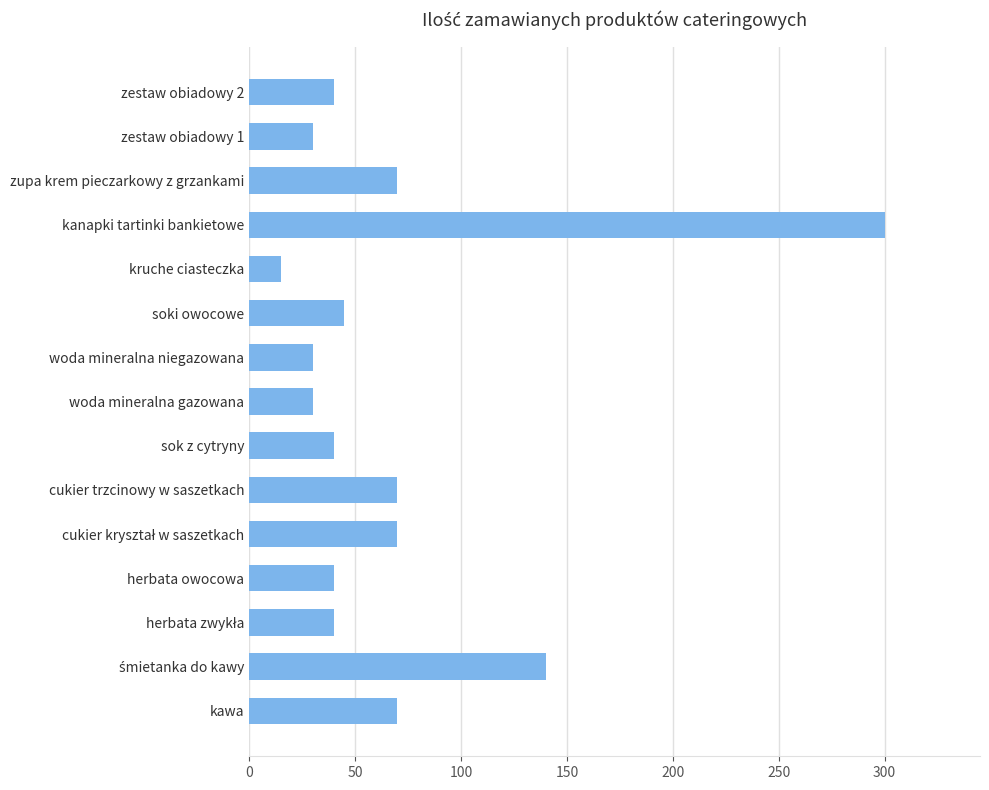

What is the sum of the values at zestaw obiadowy 2 and herbata owocowa?

80